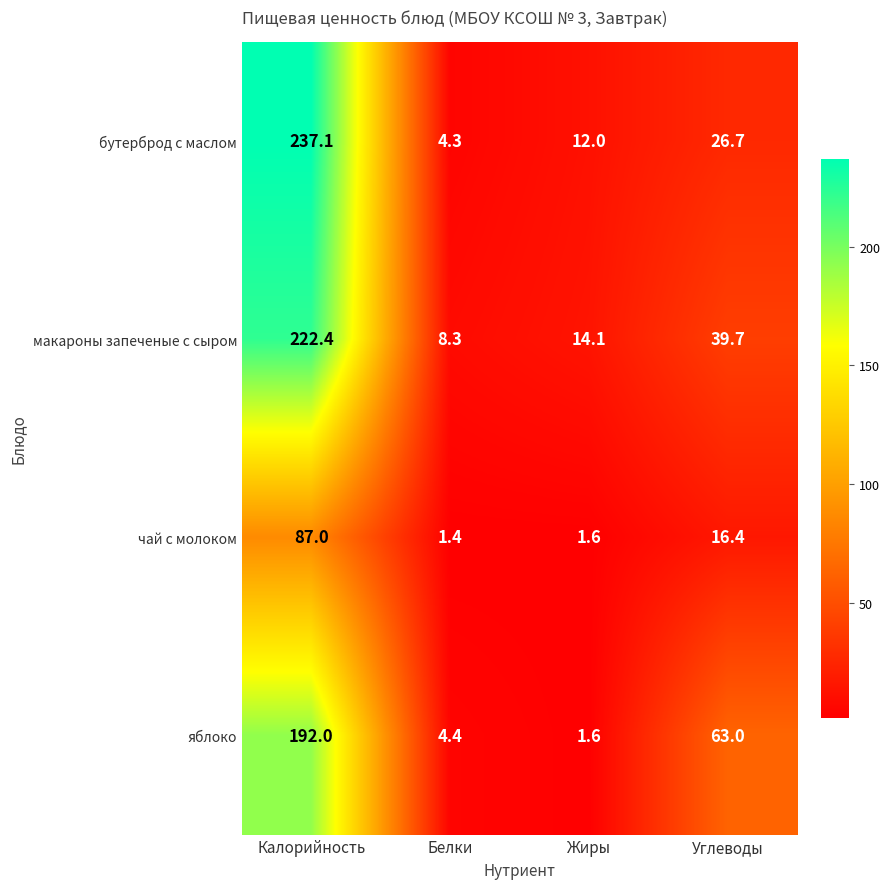

How many data points does each series have?

4